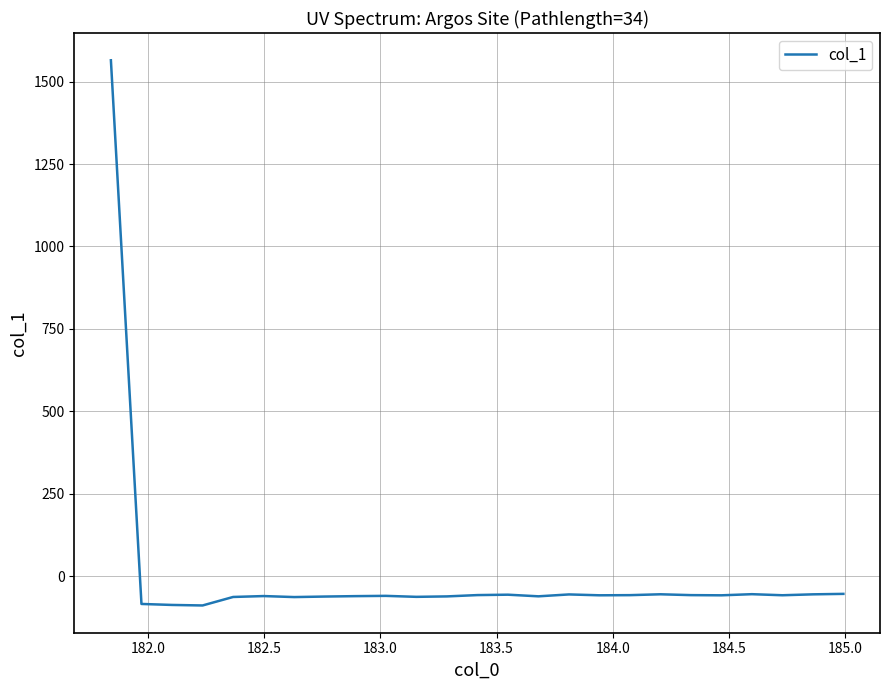

What is the minimum value shown in the chart?

-88.3